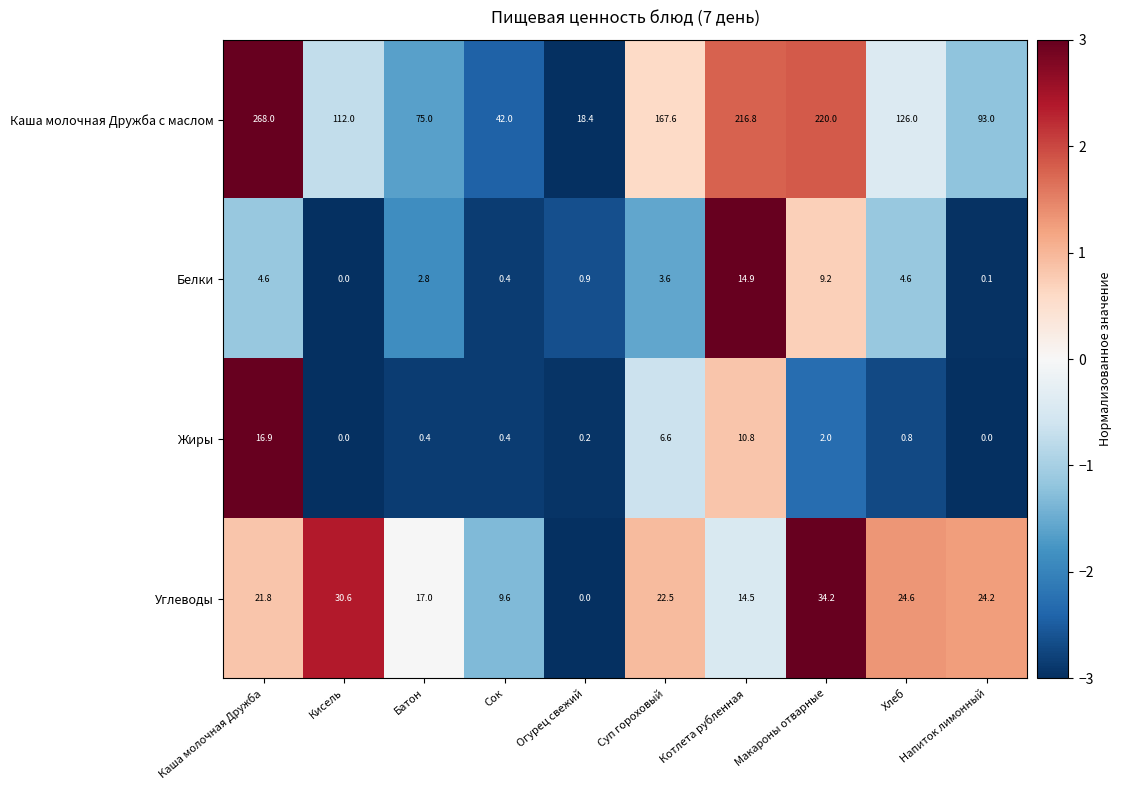

Which category has the highest value in the Углеводы series?

Макароны отварные